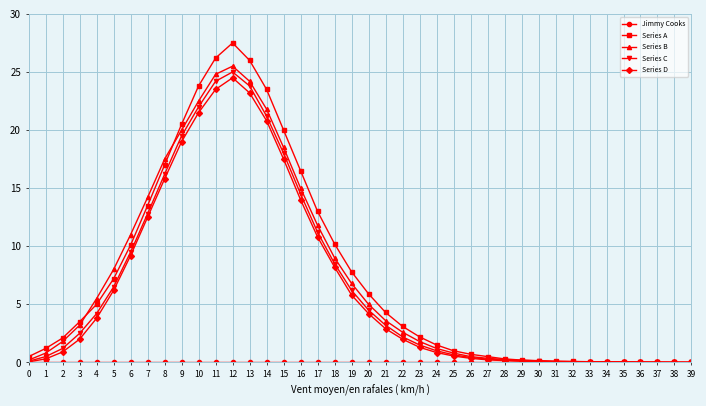

At which category is the sum across all series the highest?

12